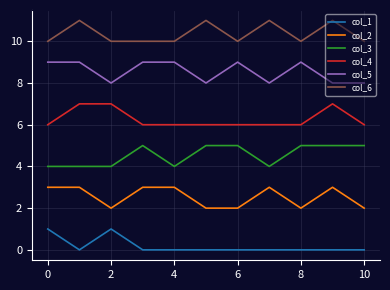

True or false: col_4 and col_2 cross at least once.

False